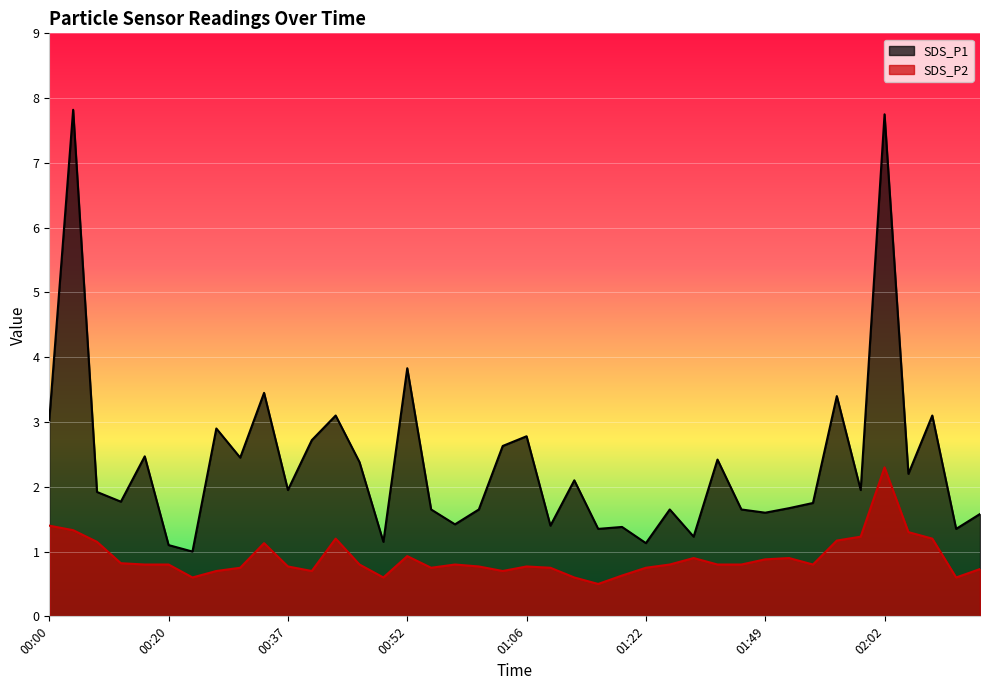

What is the difference between the second highest and minimum values in the SDS_P1 series?

6.8